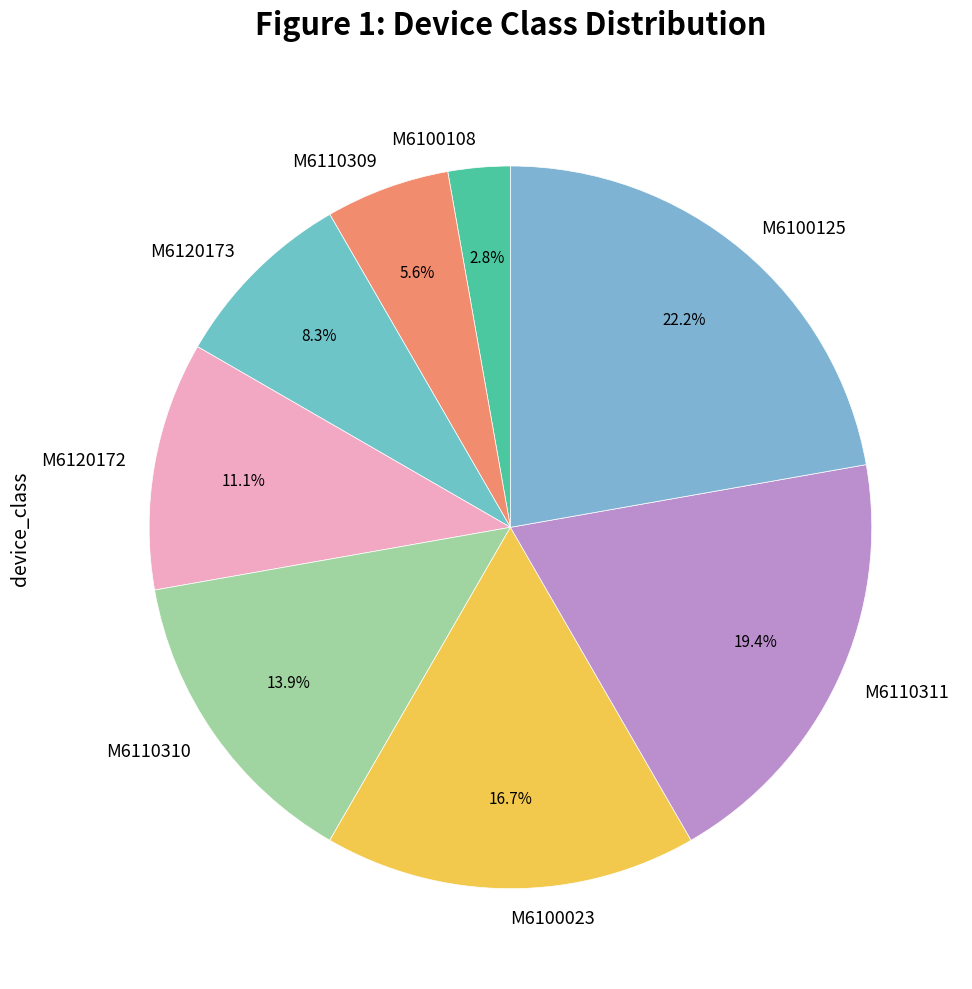

What is the largest slice in the pie chart?

M6100125